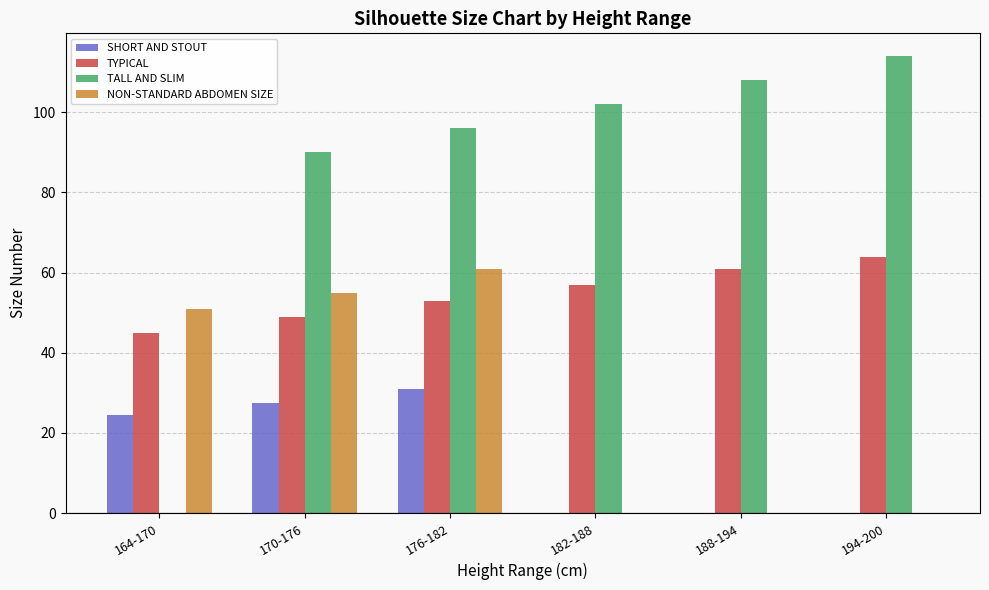

What are all the series names shown in the legend?

SHORT AND STOUT, TYPICAL, TALL AND SLIM, NON-STANDARD ABDOMEN SIZE